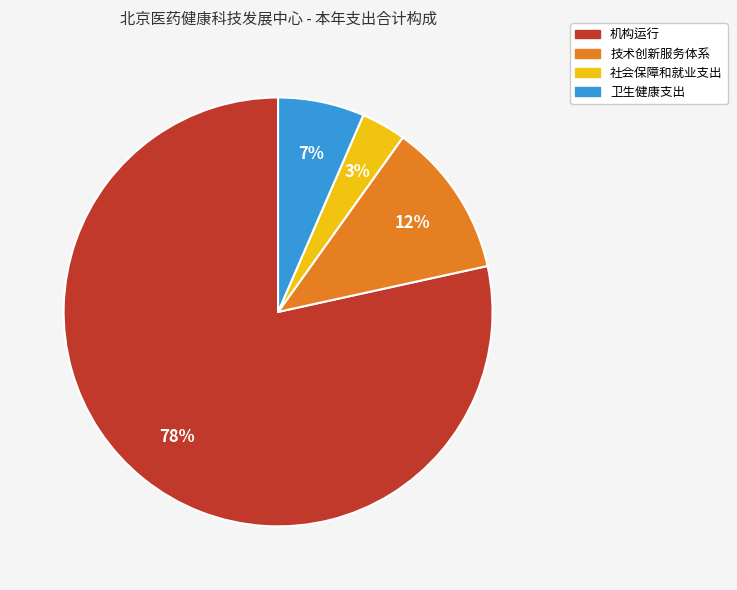

To the nearest percent, what is the difference between the 社会保障和就业支出 and 机构运行 slice percentages?

75%